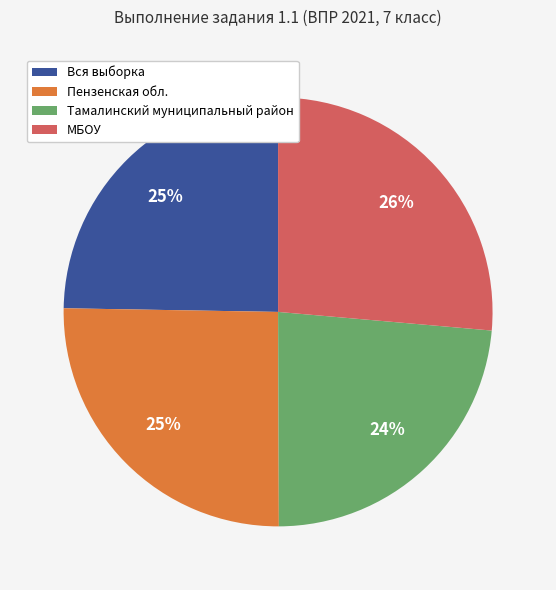

How many slices are in this pie chart?

4